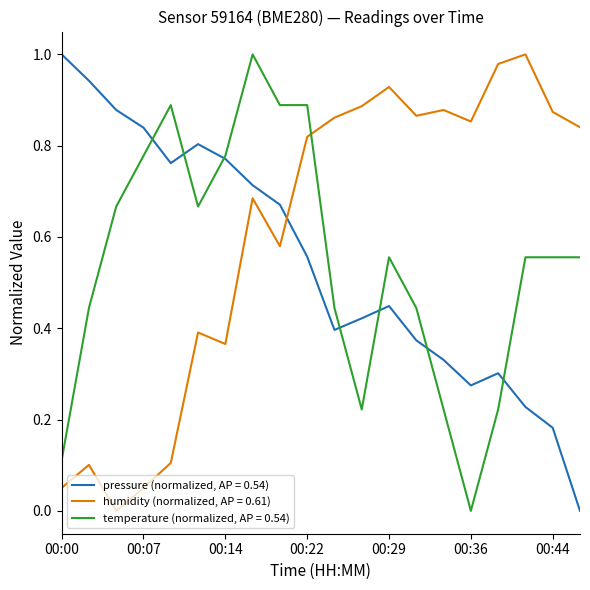

Which series has the largest total across all categories?

humidity (normalized, AP = 0.61)